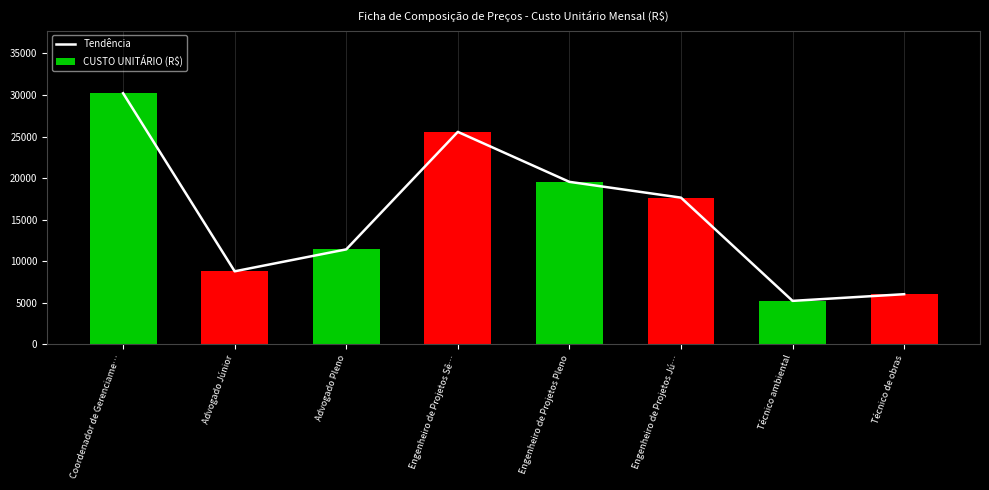

Rank the series at Advogado Júnior from lowest to highest value.

Tendência, CUSTO UNITÁRIO (R$)